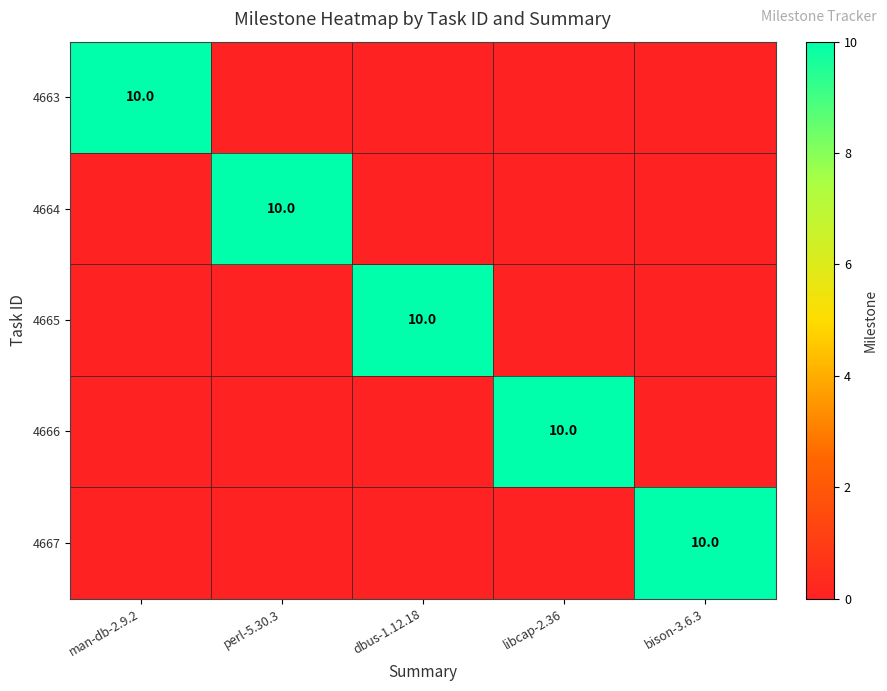

True or false: 4665 has a value of 4 at dbus-1.12.18.

False